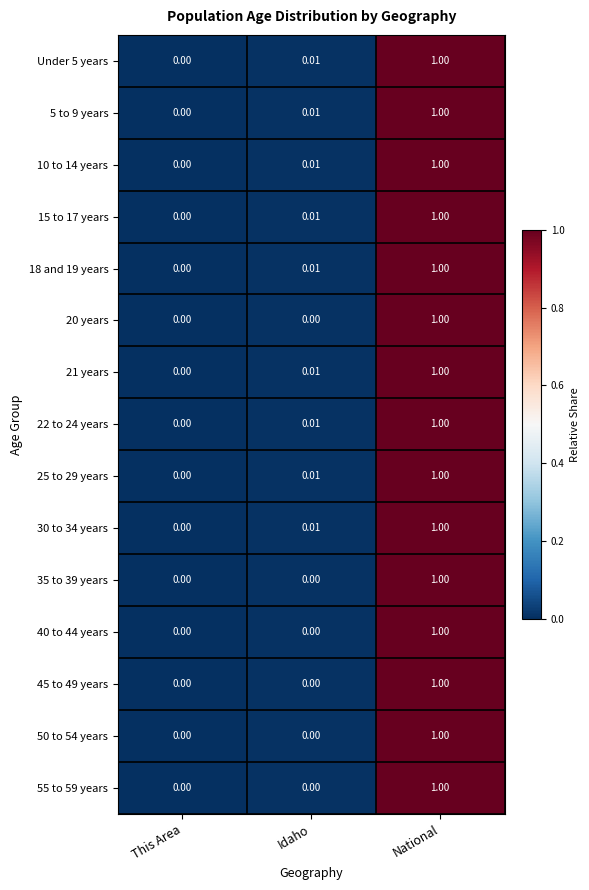

Which category has the highest value across all series?

National